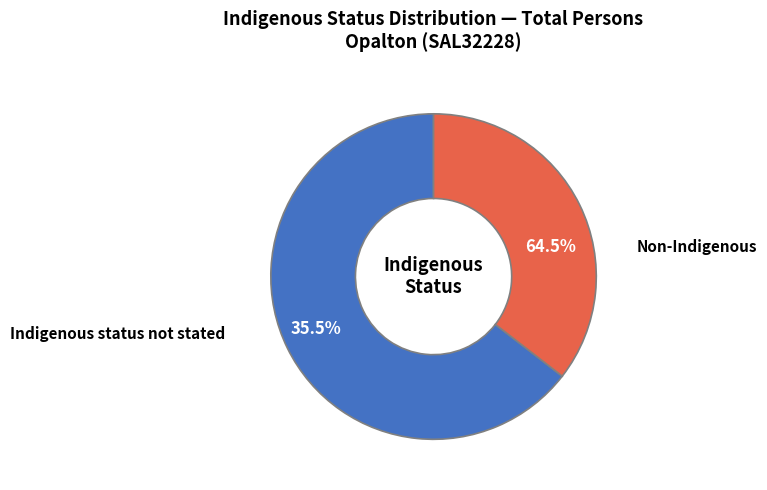

Which category has the biggest portion of the pie?

Non-Indigenous